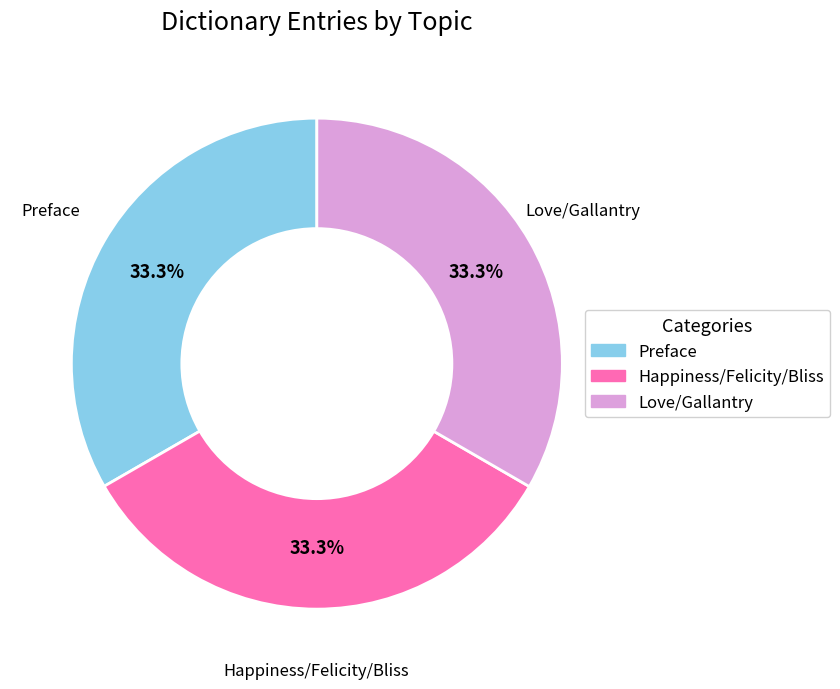

What percentage do Happiness/Felicity/Bliss and Preface together represent?

66.7%